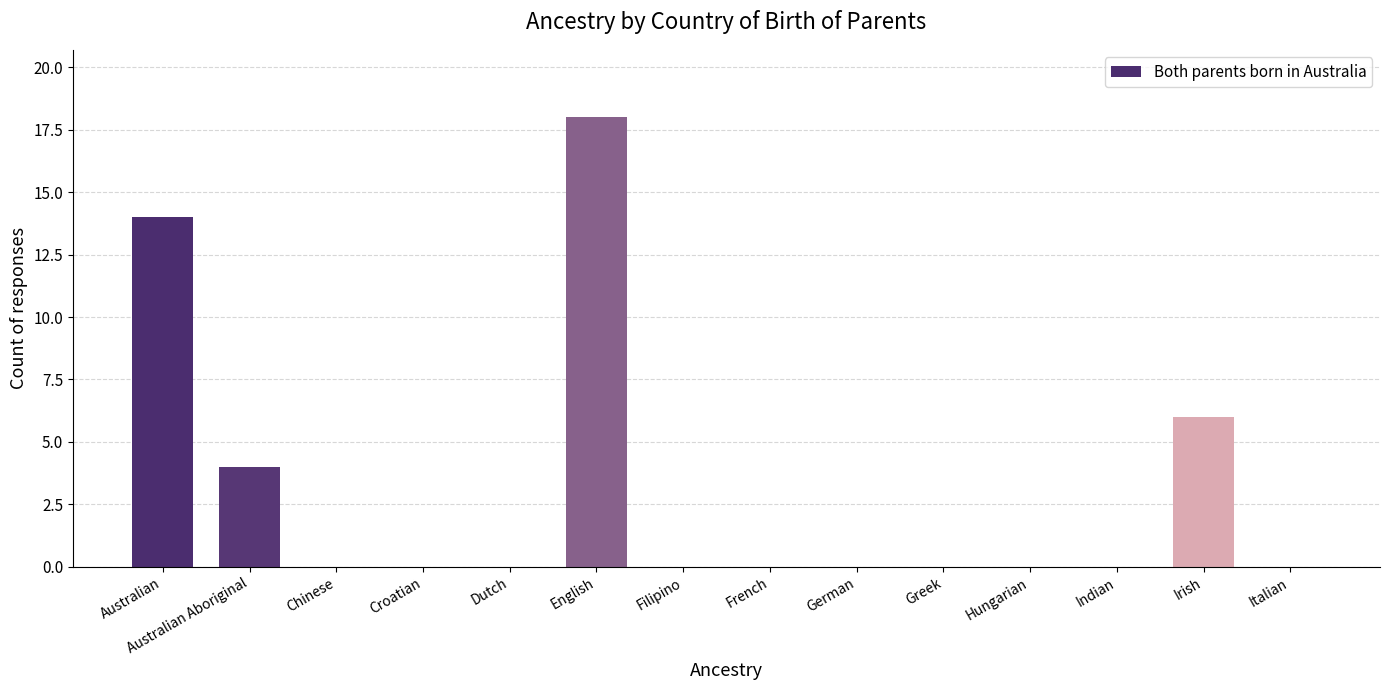

How many series are shown in this chart?

1